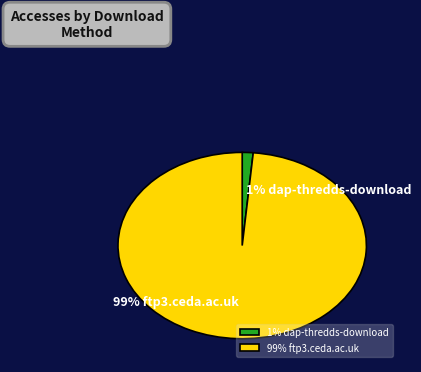

What percentage is the 99% ftp3.ceda.ac.uk slice, to the nearest percent?

99%